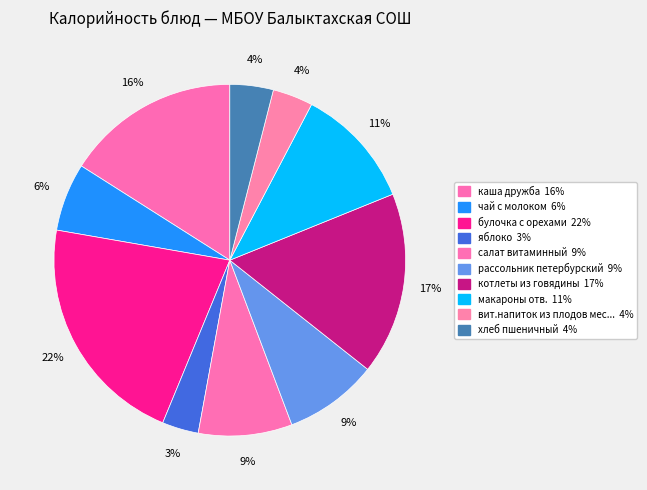

How many segments does this pie chart have?

10